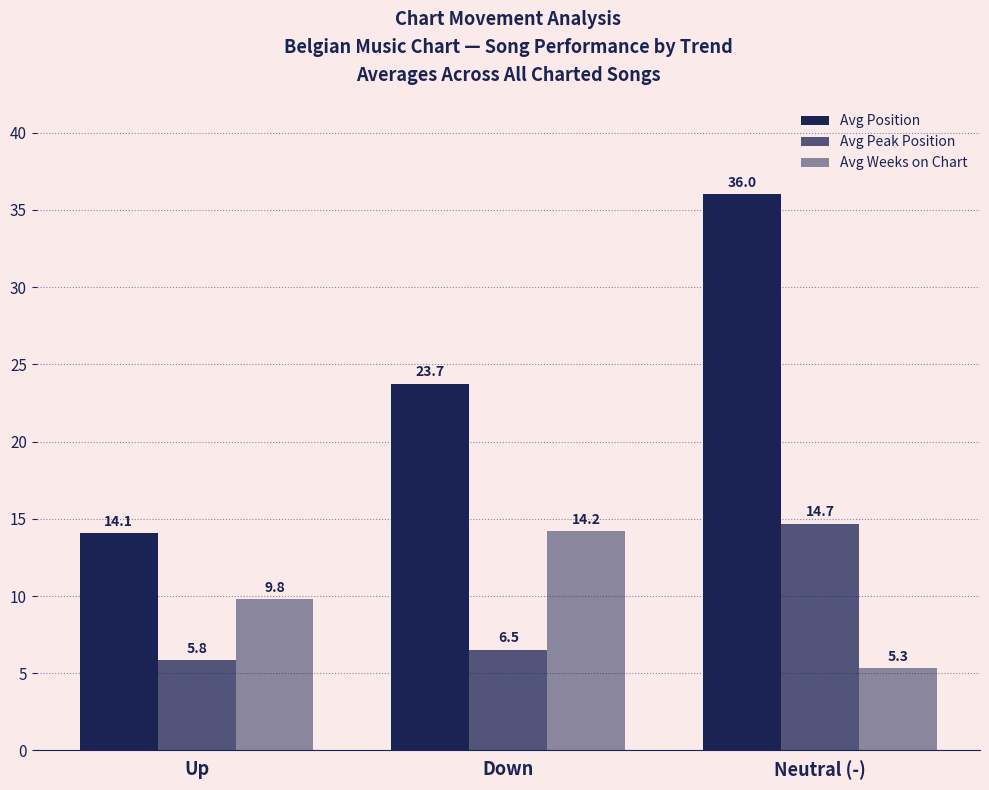

Rank the series at Neutral (-) from lowest to highest value.

Avg Weeks on Chart, Avg Peak Position, Avg Position